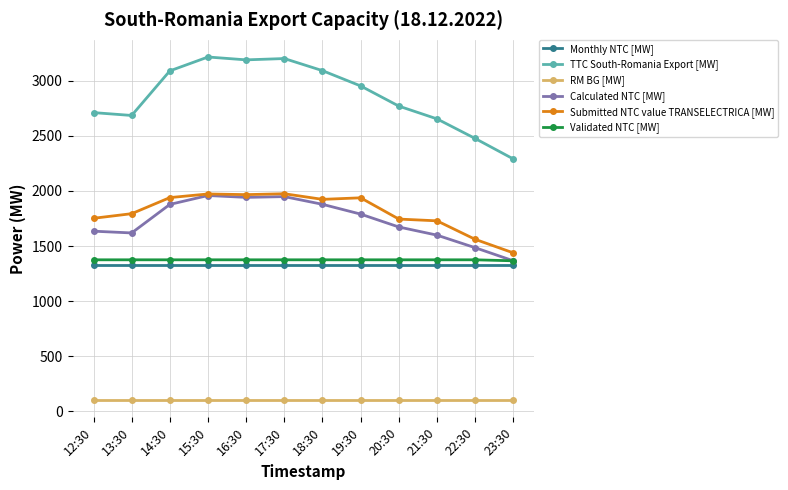

Which series has the largest total across all categories?

TTC South-Romania Export [MW]